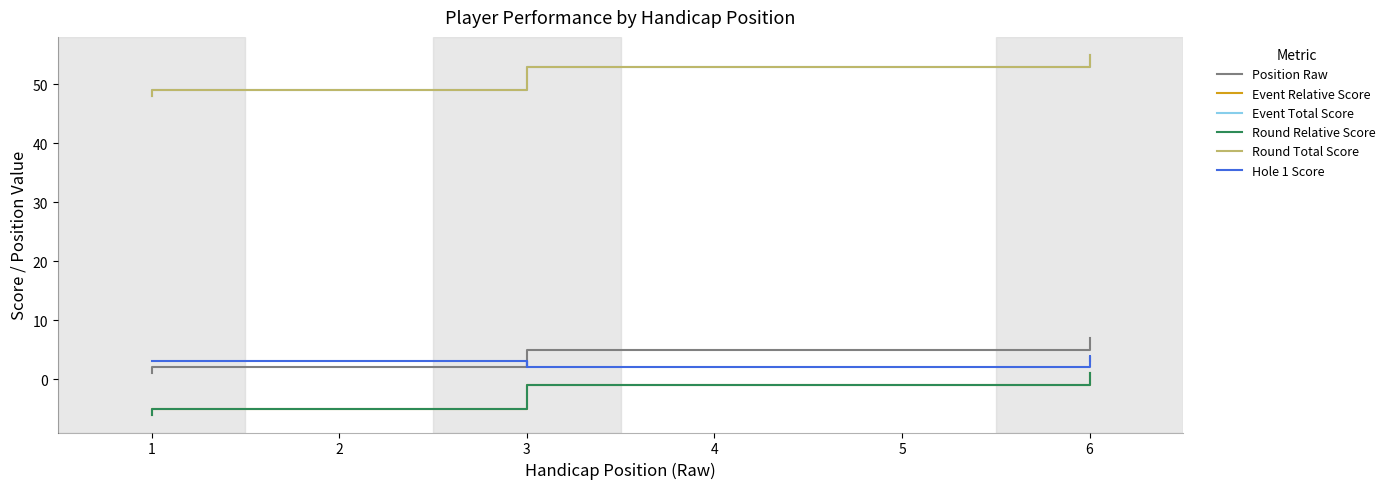

At which label does Round Total Score first exceed 53?

6